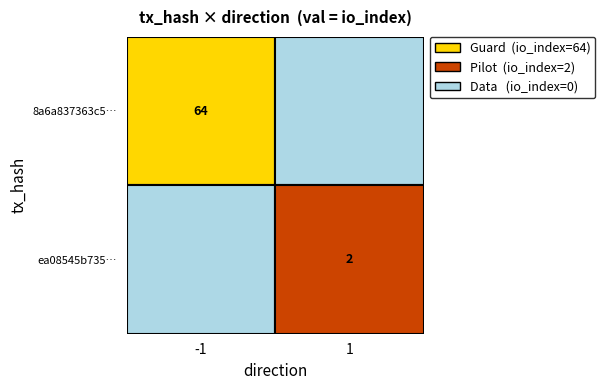

How many values in 8a6a837363c5ed796a6bc7180482e74e69b2a77 are above zero?

1